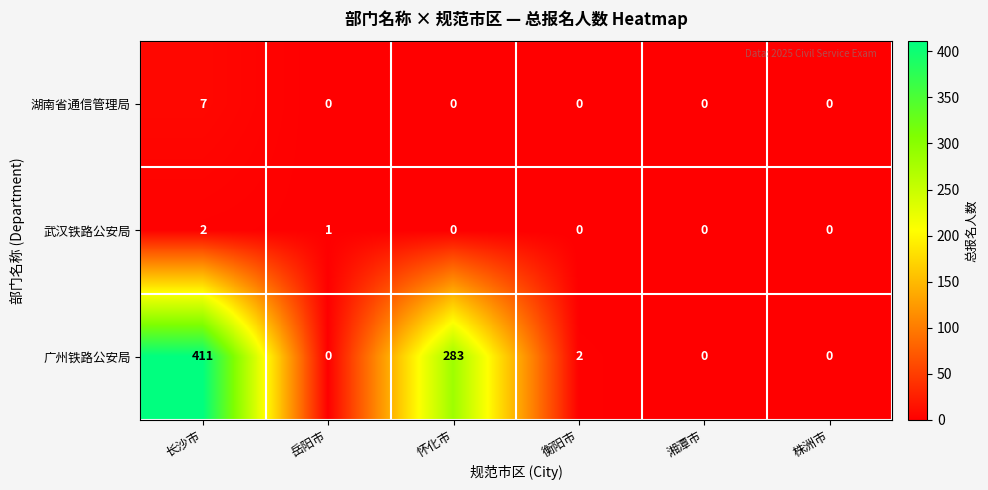

Count the number of categories in the chart.

6